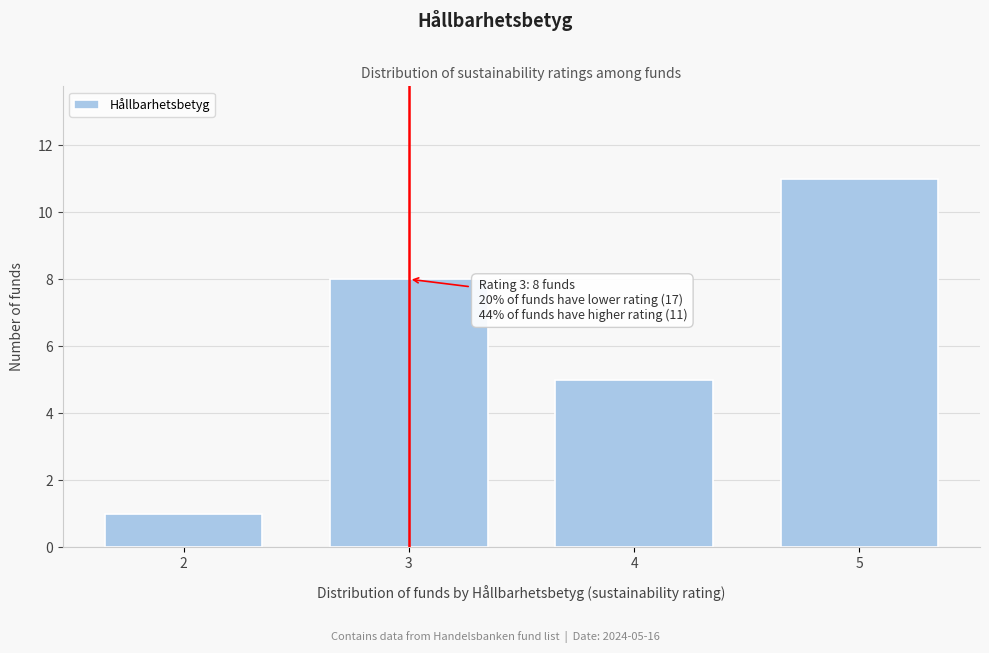

Reading right to left, list all the values displayed in this chart.

5=11	4=5	3=8	2=1